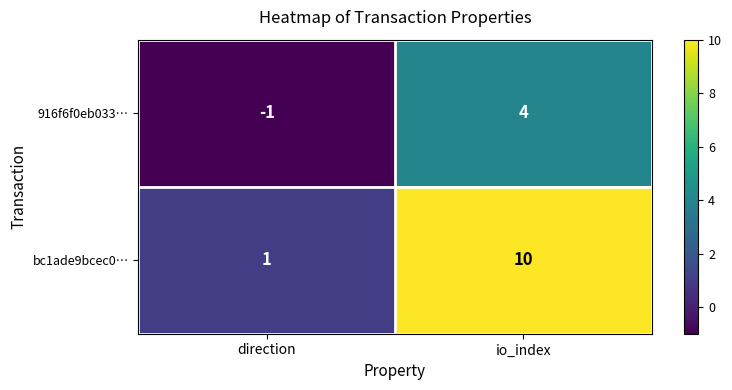

Reading left to right, what are all the values shown in this chart?

916f6f0eb033…: direction=-1	io_index=4
bc1ade9bcec0…: direction=1	io_index=10